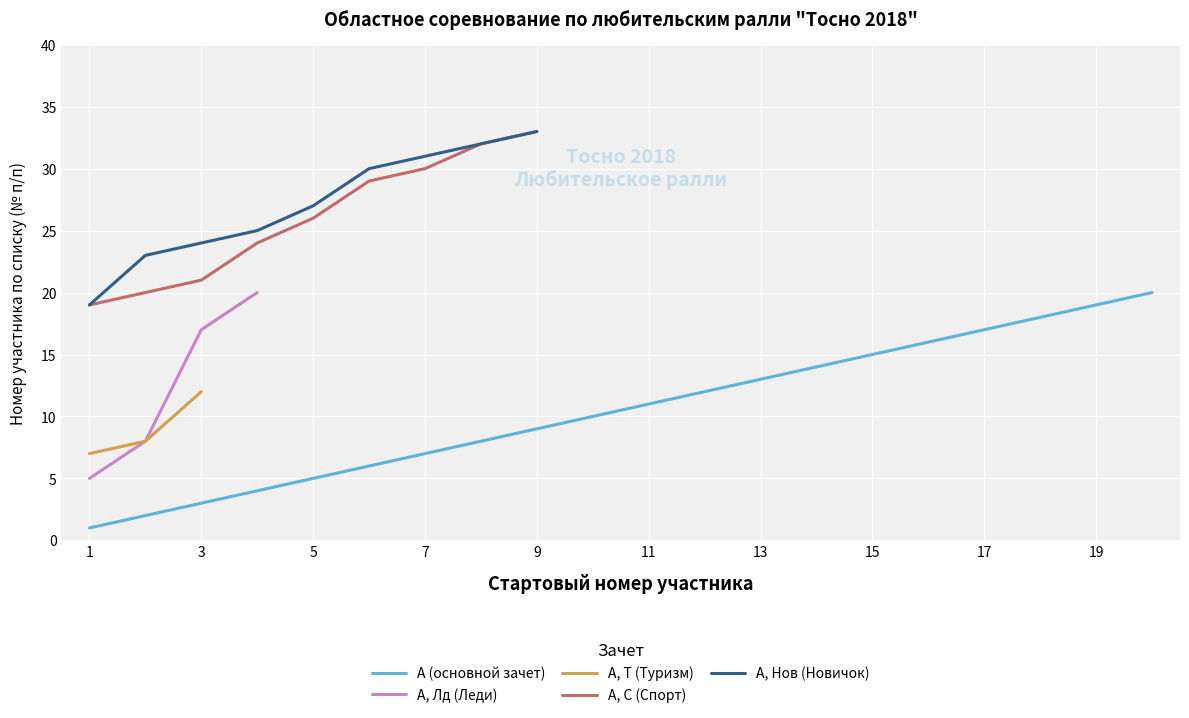

The А (основной зачет) series shows 13 at 13. True or false?

True